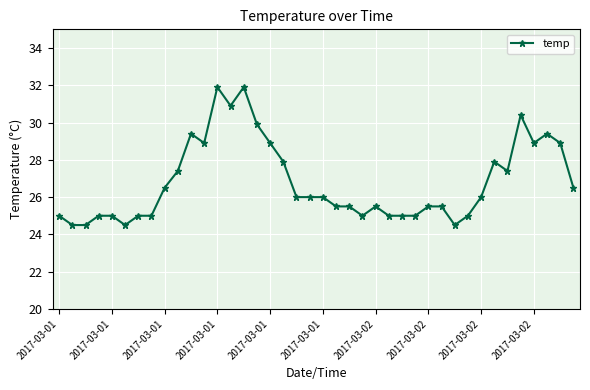

What is the value of the 10th point from the left?

27.4